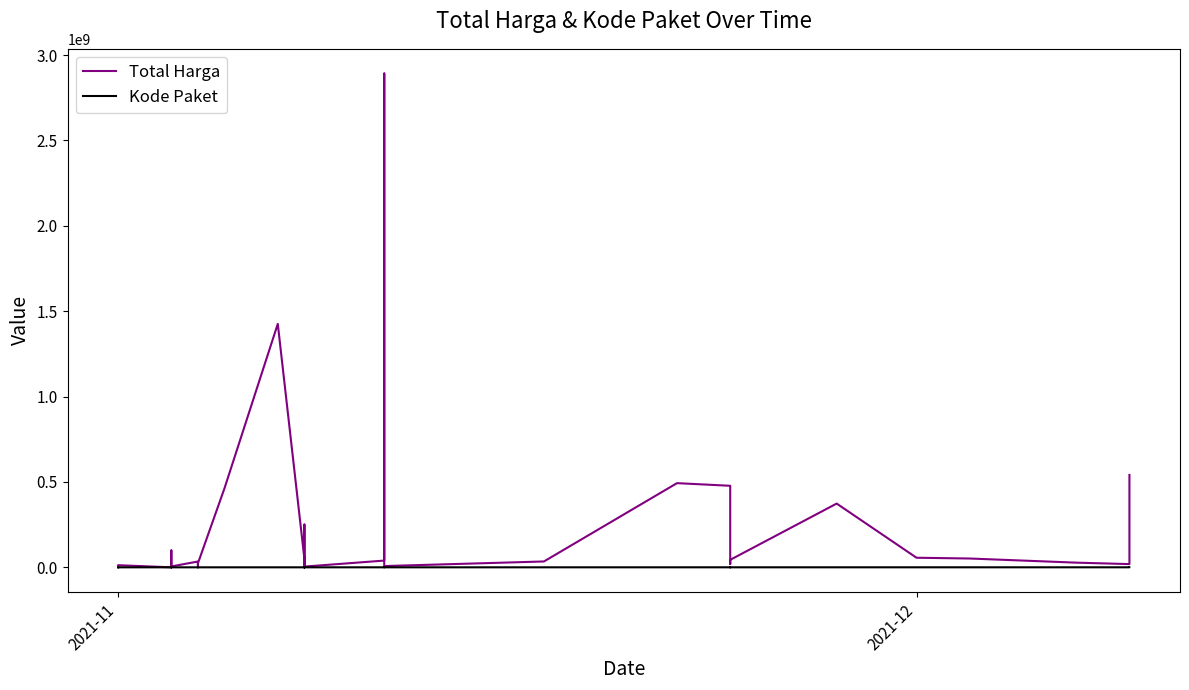

True or false: Kode Paket and Total Harga cross at least once.

False